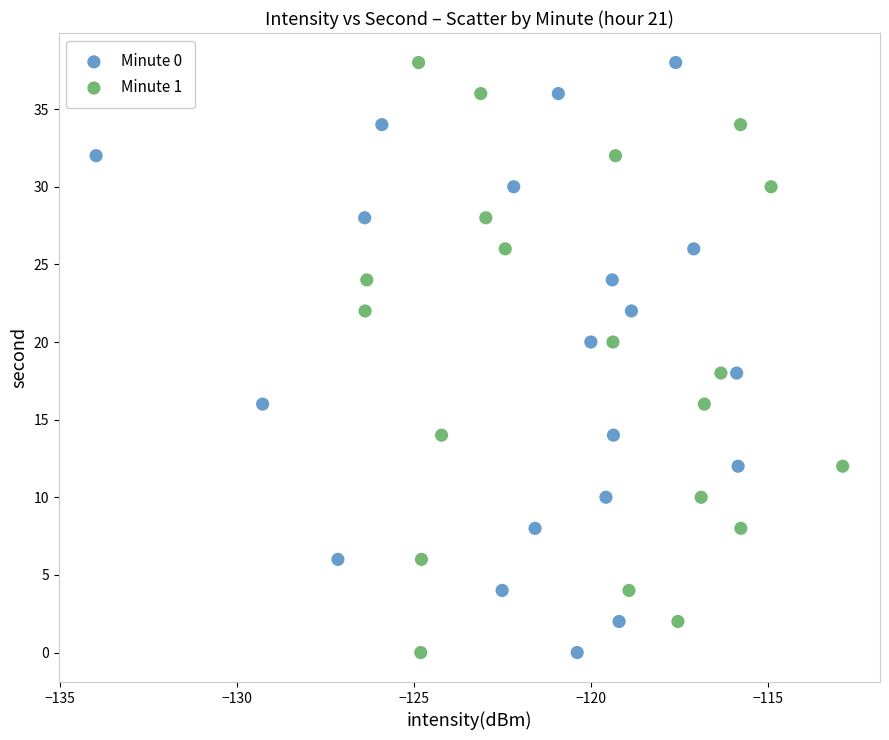

What are all the series names shown in the legend?

Minute 0, Minute 1